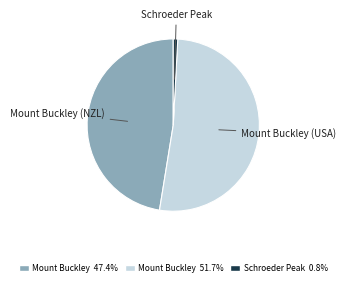

Does any single category account for the majority?

Yes